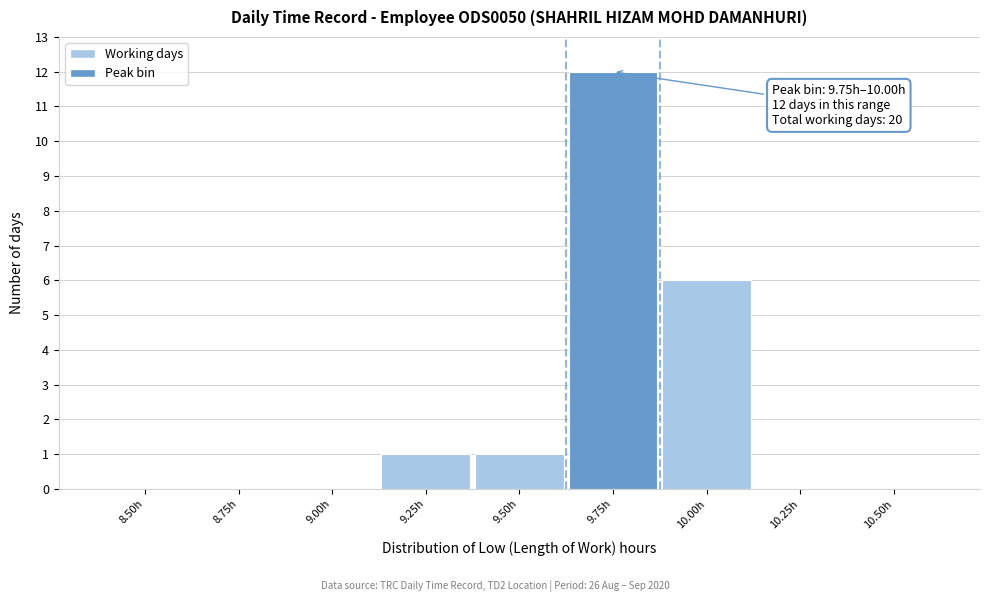

Reading right to left, what are all the values shown in this chart?

10.50h=0	10.25h=0	10.00h=6	9.75h=12	9.50h=1	9.25h=1	9.00h=0	8.75h=0	8.50h=0